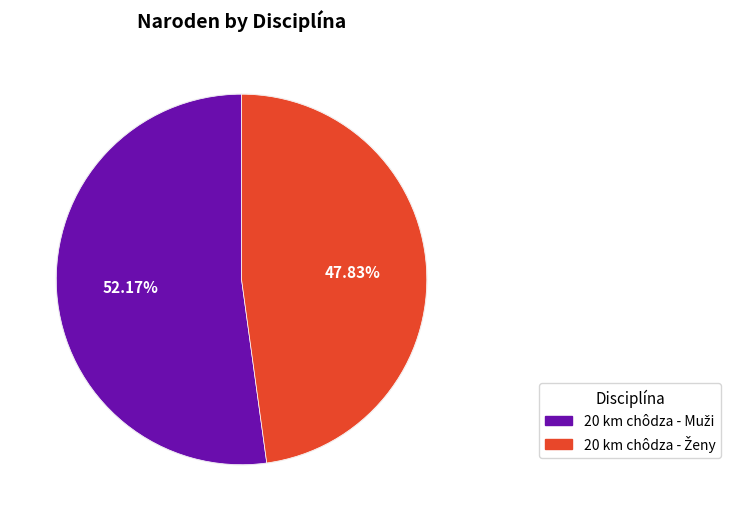

Count the number of slices in the pie.

2